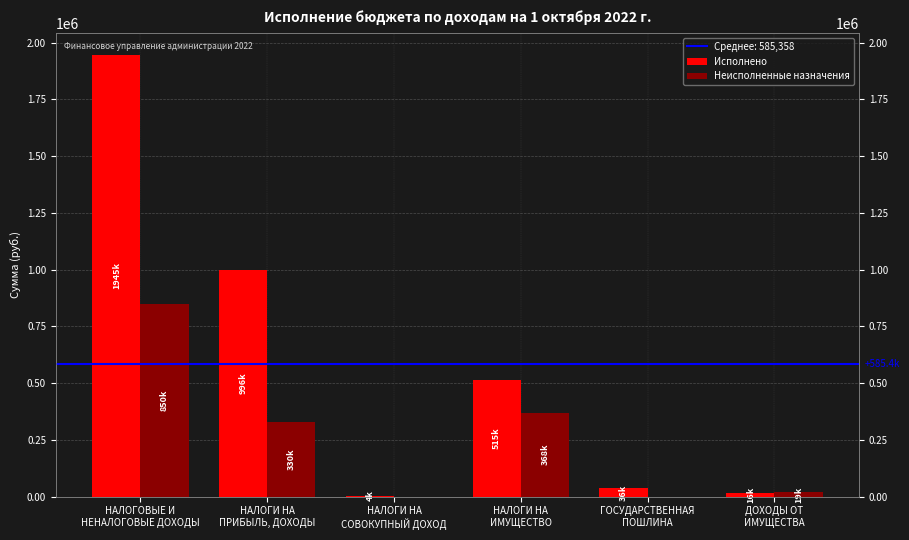

Rank the series by their maximum value, from lowest to highest.

Неисполненные назначения, Исполнено